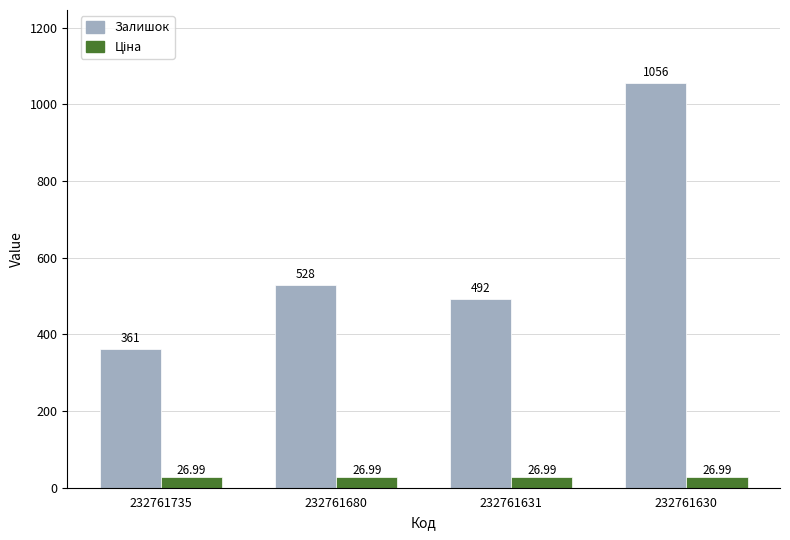

List the labels in order of Залишок value, smallest first.

232761735, 232761631, 232761680, 232761630